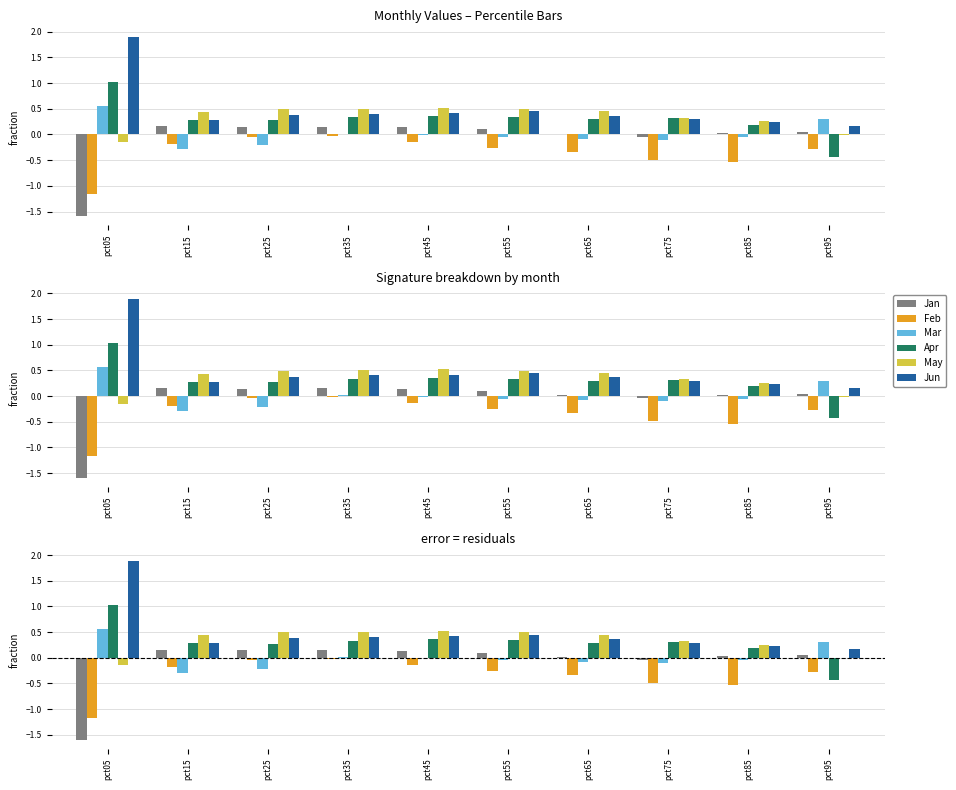

The Mar series shows -0.0 at pct85. True or false?

False